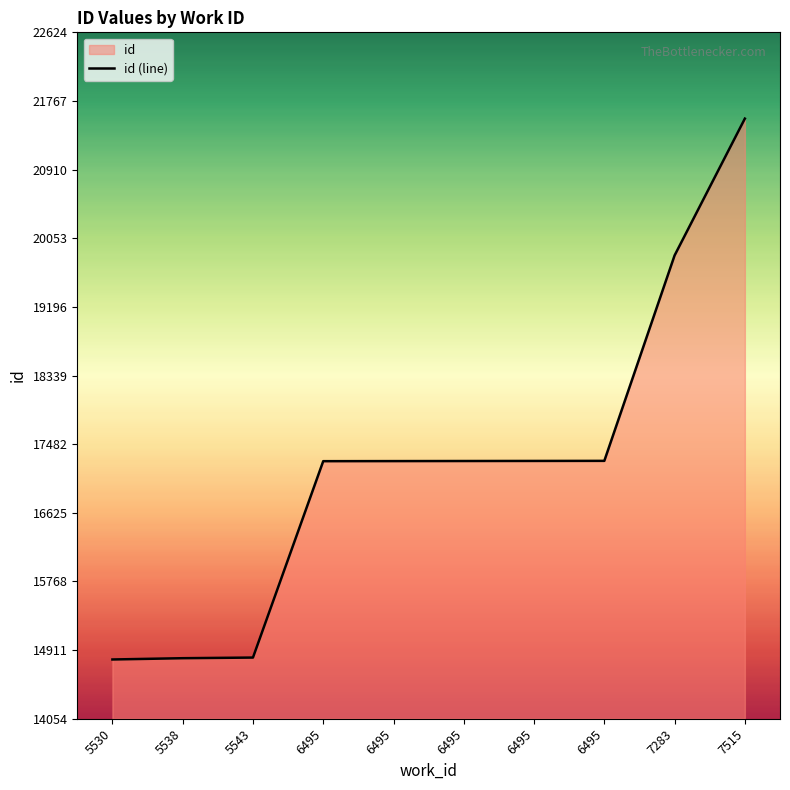

What value does the data have at 6495?

17271